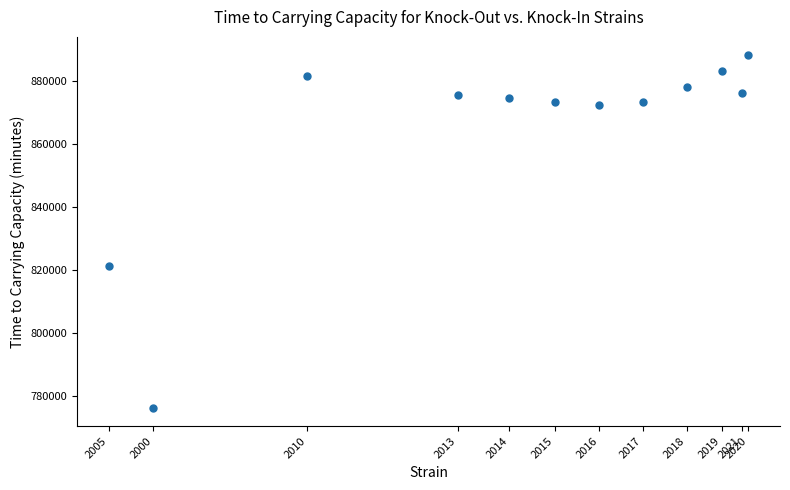

What is the average X value?

221983